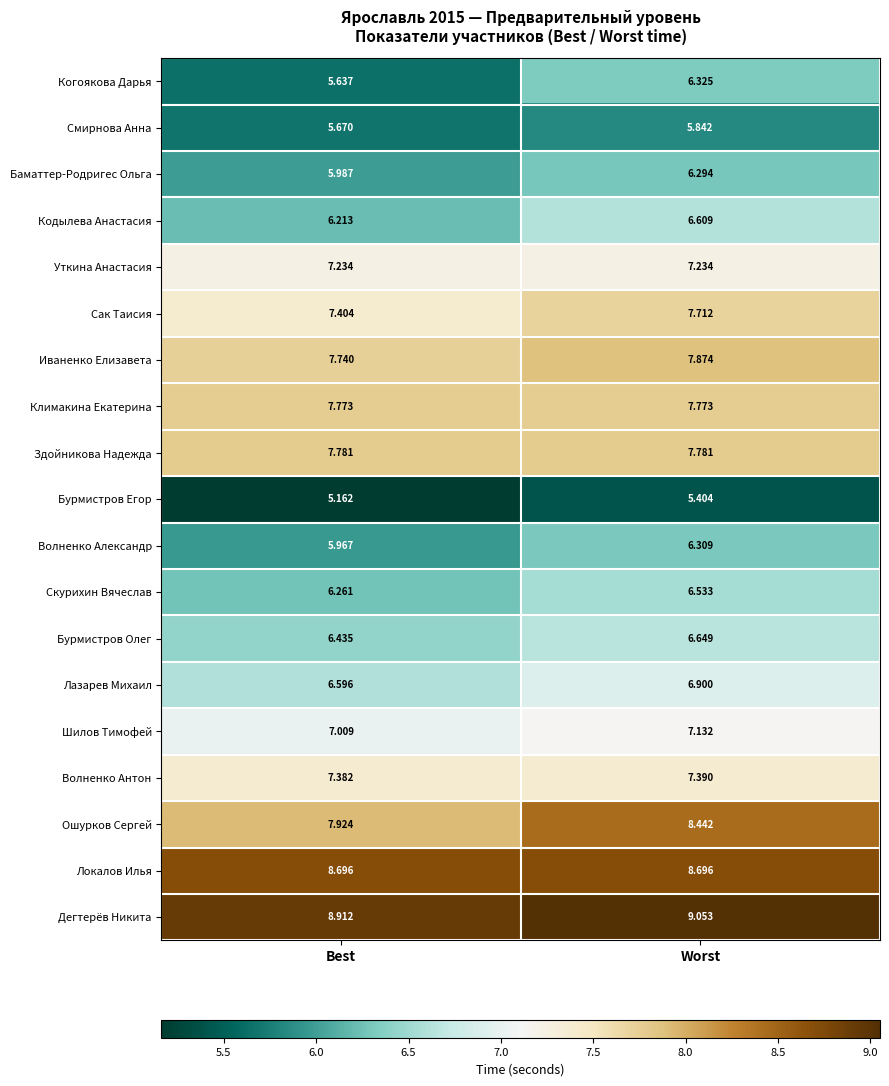

Which category has the highest value across all series?

Worst